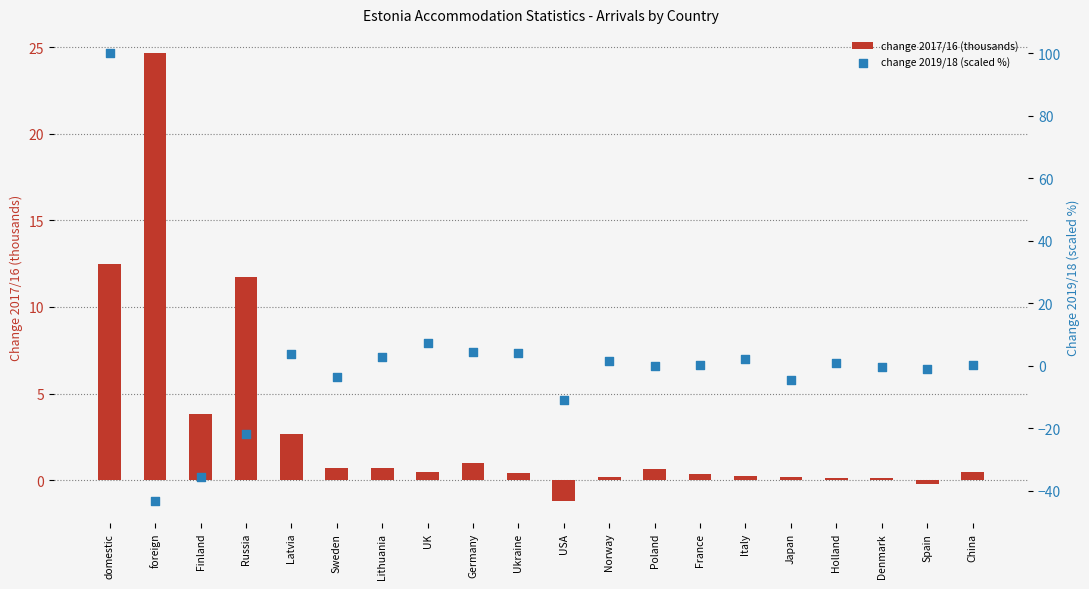

At how many categories does at least one series exceed 20?

2